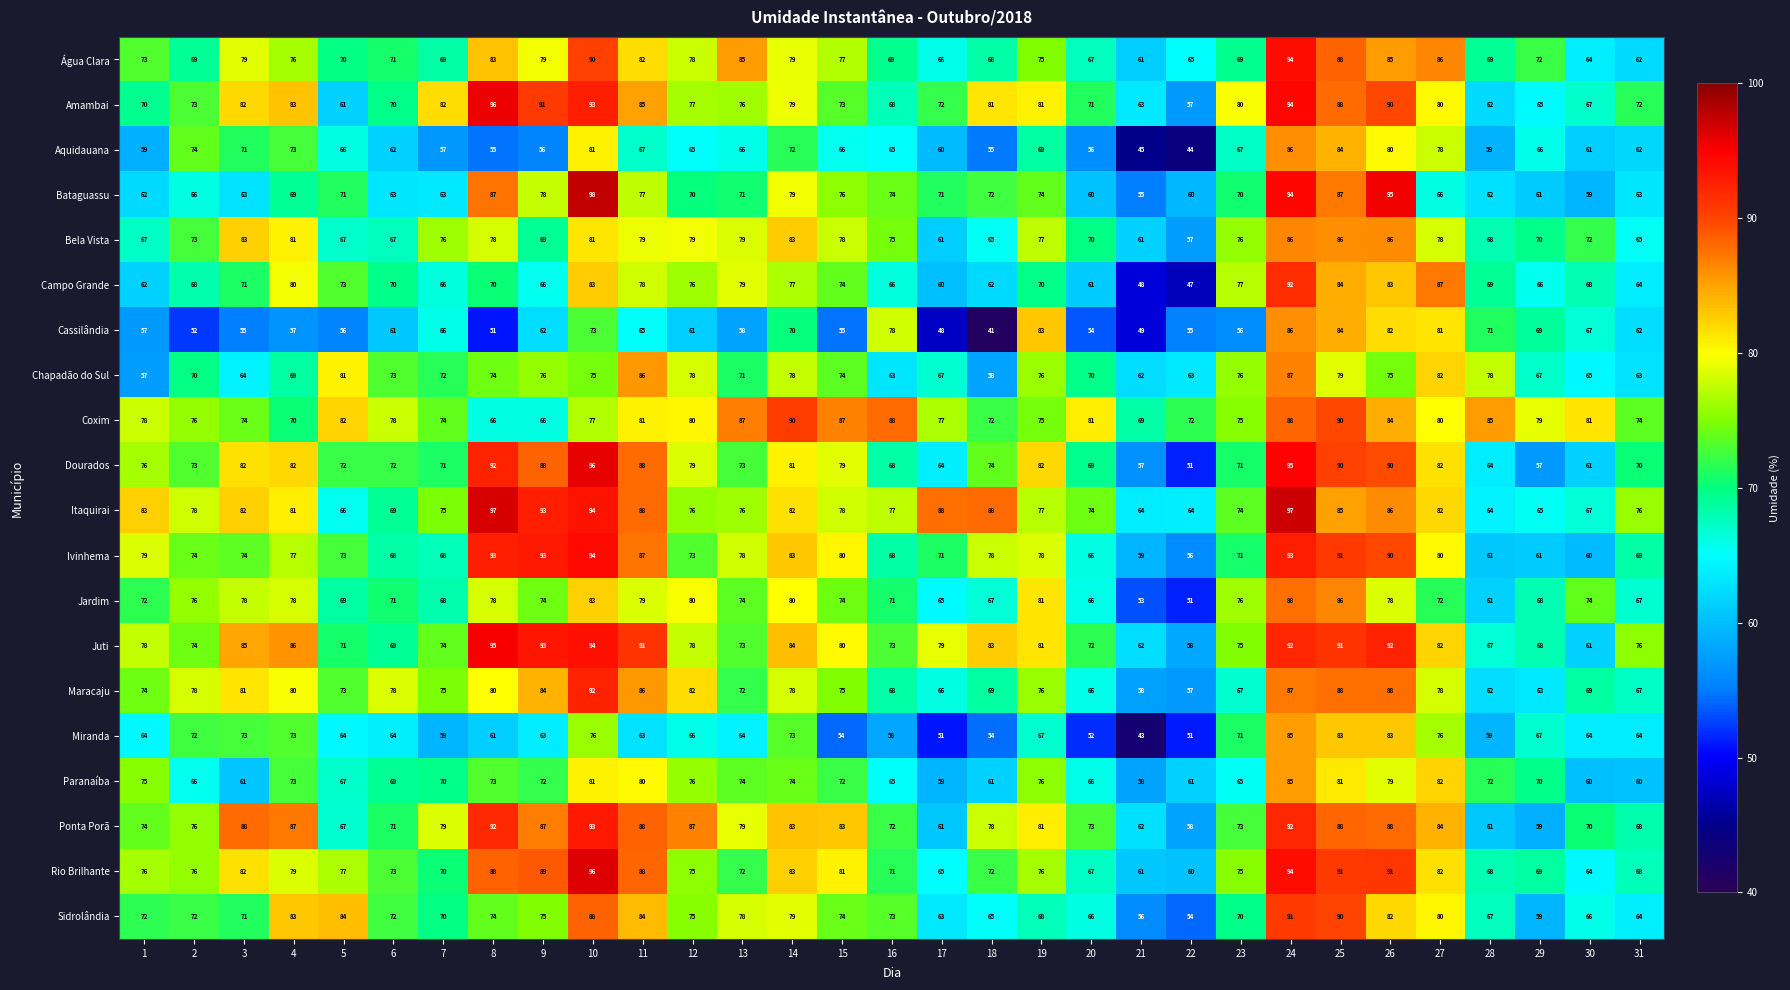

What is the difference between the maximum and minimum values in the Ponta Porã series?

35